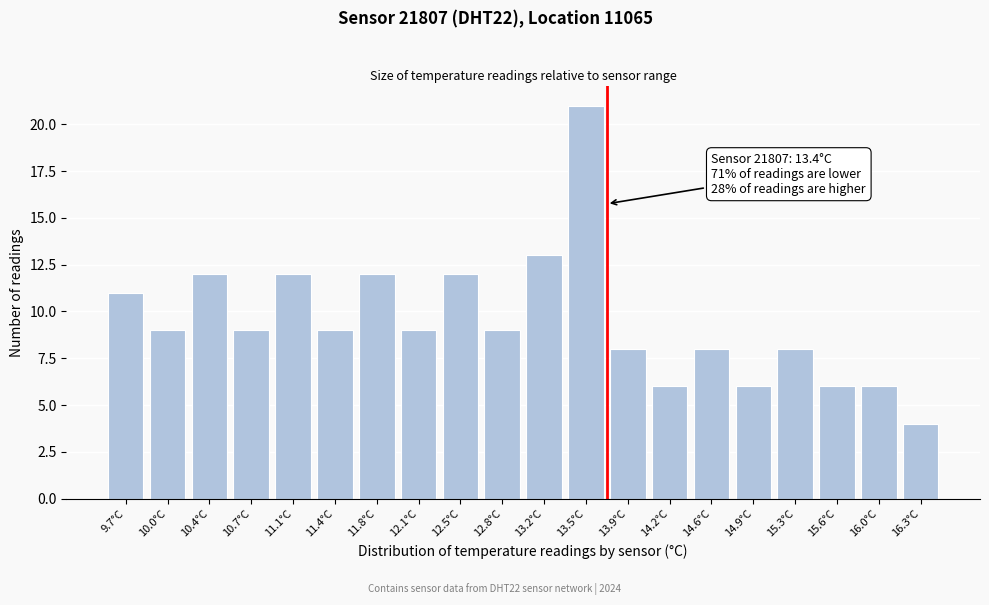

Reading left to right, what are all the values shown in this chart?

11	9	12	9	12	9	12	9	12	9	13	21	8	6	8	6	8	6	6	4